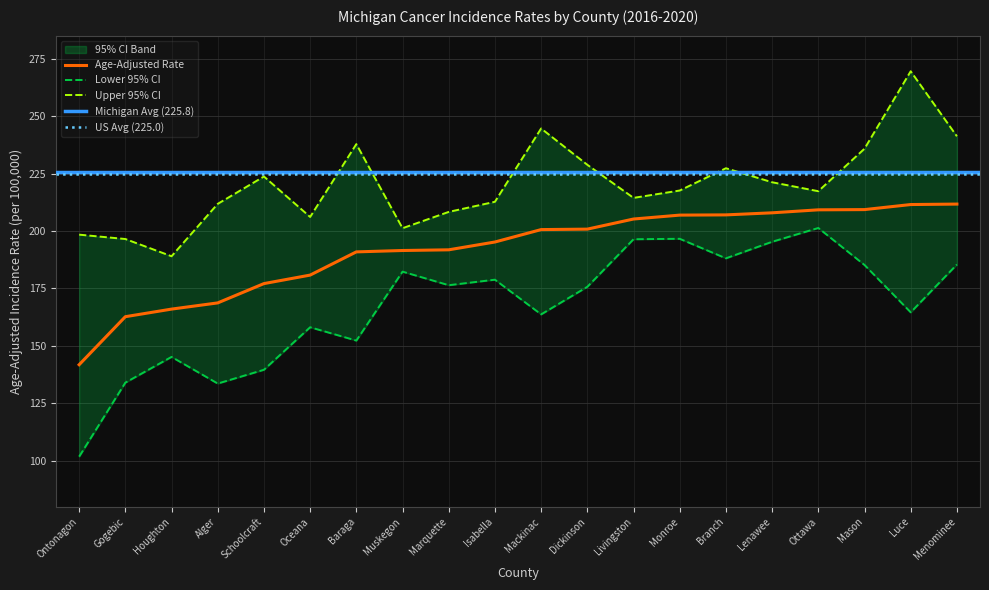

How many data points in Age-Adjusted Rate are above 200?

10